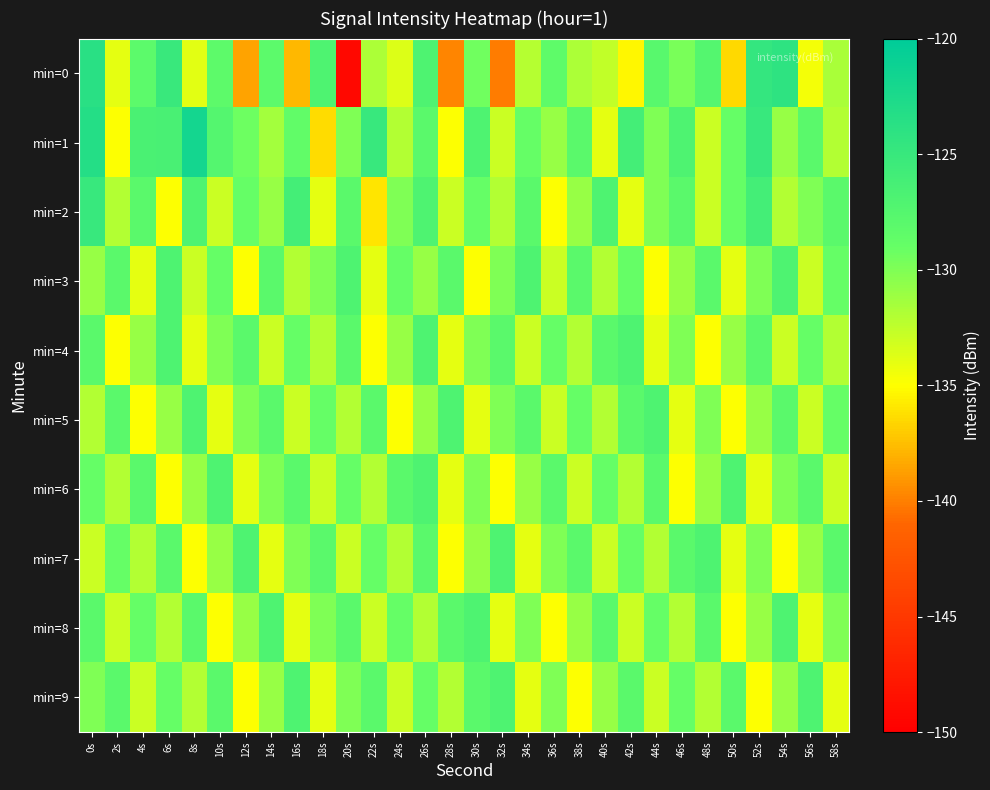

Reading left to right, list all the values displayed in this chart.

min=0: 0s=-123.7	2s=-134.0	4s=-128.1	6s=-125.1	8s=-133.9	10s=-128.3	12s=-138.6	14s=-128.2	16s=-137.7	18s=-126.9	20s=-149.3	22s=-131.8	24s=-133.7	26s=-127.0	28s=-139.8	30s=-129.5	32s=-140.1	34s=-132.2	36s=-128.4	38s=-131.8	40s=-132.7	42s=-135.3	44s=-127.7	46s=-129.8	48s=-127.5	50s=-136.5	52s=-124.6	54s=-124.1	56s=-134.6	58s=-131.7
min=1: 0s=-123.2	2s=-134.9	4s=-126.6	6s=-126.5	8s=-121.8	10s=-127.4	12s=-129.3	14s=-131.4	16s=-128.7	18s=-136.3	20s=-130.0	22s=-125.0	24s=-132.0	26s=-128.0	28s=-135.0	30s=-127.0	32s=-133.0	34s=-129.0	36s=-131.0	38s=-128.0	40s=-134.0	42s=-126.0	44s=-130.0	46s=-127.0	48s=-133.0	50s=-129.0	52s=-125.0	54s=-131.0	56s=-128.0	58s=-132.0
min=2: 0s=-125.0	2s=-132.0	4s=-128.0	6s=-135.0	8s=-127.0	10s=-133.0	12s=-129.0	14s=-131.0	16s=-126.0	18s=-134.0	20s=-128.0	22s=-136.0	24s=-130.0	26s=-127.0	28s=-133.0	30s=-129.0	32s=-132.0	34s=-128.0	36s=-135.0	38s=-131.0	40s=-127.0	42s=-134.0	44s=-130.0	46s=-128.0	48s=-133.0	50s=-129.0	52s=-126.0	54s=-132.0	56s=-130.0	58s=-128.0
min=3: 0s=-131.0	2s=-128.0	4s=-134.0	6s=-127.0	8s=-133.0	10s=-129.0	12s=-135.0	14s=-128.0	16s=-132.0	18s=-130.0	20s=-127.0	22s=-134.0	24s=-129.0	26s=-131.0	28s=-128.0	30s=-135.0	32s=-130.0	34s=-127.0	36s=-133.0	38s=-128.0	40s=-132.0	42s=-129.0	44s=-135.0	46s=-131.0	48s=-128.0	50s=-134.0	52s=-130.0	54s=-127.0	56s=-133.0	58s=-129.0
min=4: 0s=-128.0	2s=-135.0	4s=-131.0	6s=-127.0	8s=-134.0	10s=-130.0	12s=-128.0	14s=-133.0	16s=-129.0	18s=-132.0	20s=-128.0	22s=-135.0	24s=-131.0	26s=-127.0	28s=-134.0	30s=-130.0	32s=-128.0	34s=-133.0	36s=-129.0	38s=-132.0	40s=-128.0	42s=-127.0	44s=-134.0	46s=-130.0	48s=-135.0	50s=-131.0	52s=-128.0	54s=-133.0	56s=-129.0	58s=-132.0
min=5: 0s=-132.0	2s=-128.0	4s=-135.0	6s=-131.0	8s=-127.0	10s=-134.0	12s=-130.0	14s=-128.0	16s=-133.0	18s=-129.0	20s=-132.0	22s=-128.0	24s=-135.0	26s=-131.0	28s=-127.0	30s=-134.0	32s=-130.0	34s=-128.0	36s=-133.0	38s=-129.0	40s=-132.0	42s=-128.0	44s=-127.0	46s=-134.0	48s=-130.0	50s=-135.0	52s=-131.0	54s=-128.0	56s=-133.0	58s=-129.0
min=6: 0s=-129.0	2s=-132.0	4s=-128.0	6s=-135.0	8s=-131.0	10s=-127.0	12s=-134.0	14s=-130.0	16s=-128.0	18s=-133.0	20s=-129.0	22s=-132.0	24s=-128.0	26s=-127.0	28s=-134.0	30s=-130.0	32s=-135.0	34s=-131.0	36s=-128.0	38s=-133.0	40s=-129.0	42s=-132.0	44s=-128.0	46s=-135.0	48s=-131.0	50s=-127.0	52s=-134.0	54s=-130.0	56s=-128.0	58s=-133.0
min=7: 0s=-133.0	2s=-129.0	4s=-132.0	6s=-128.0	8s=-135.0	10s=-131.0	12s=-127.0	14s=-134.0	16s=-130.0	18s=-128.0	20s=-133.0	22s=-129.0	24s=-132.0	26s=-128.0	28s=-135.0	30s=-131.0	32s=-127.0	34s=-134.0	36s=-130.0	38s=-128.0	40s=-133.0	42s=-129.0	44s=-132.0	46s=-128.0	48s=-127.0	50s=-134.0	52s=-130.0	54s=-135.0	56s=-131.0	58s=-128.0
min=8: 0s=-128.0	2s=-133.0	4s=-129.0	6s=-132.0	8s=-128.0	10s=-135.0	12s=-131.0	14s=-127.0	16s=-134.0	18s=-130.0	20s=-128.0	22s=-133.0	24s=-129.0	26s=-132.0	28s=-128.0	30s=-127.0	32s=-134.0	34s=-130.0	36s=-135.0	38s=-131.0	40s=-128.0	42s=-133.0	44s=-129.0	46s=-132.0	48s=-128.0	50s=-135.0	52s=-131.0	54s=-127.0	56s=-134.0	58s=-130.0
min=9: 0s=-130.0	2s=-128.0	4s=-133.0	6s=-129.0	8s=-132.0	10s=-128.0	12s=-135.0	14s=-131.0	16s=-127.0	18s=-134.0	20s=-130.0	22s=-128.0	24s=-133.0	26s=-129.0	28s=-132.0	30s=-128.0	32s=-127.0	34s=-134.0	36s=-130.0	38s=-135.0	40s=-131.0	42s=-128.0	44s=-133.0	46s=-129.0	48s=-132.0	50s=-128.0	52s=-135.0	54s=-131.0	56s=-127.0	58s=-134.0